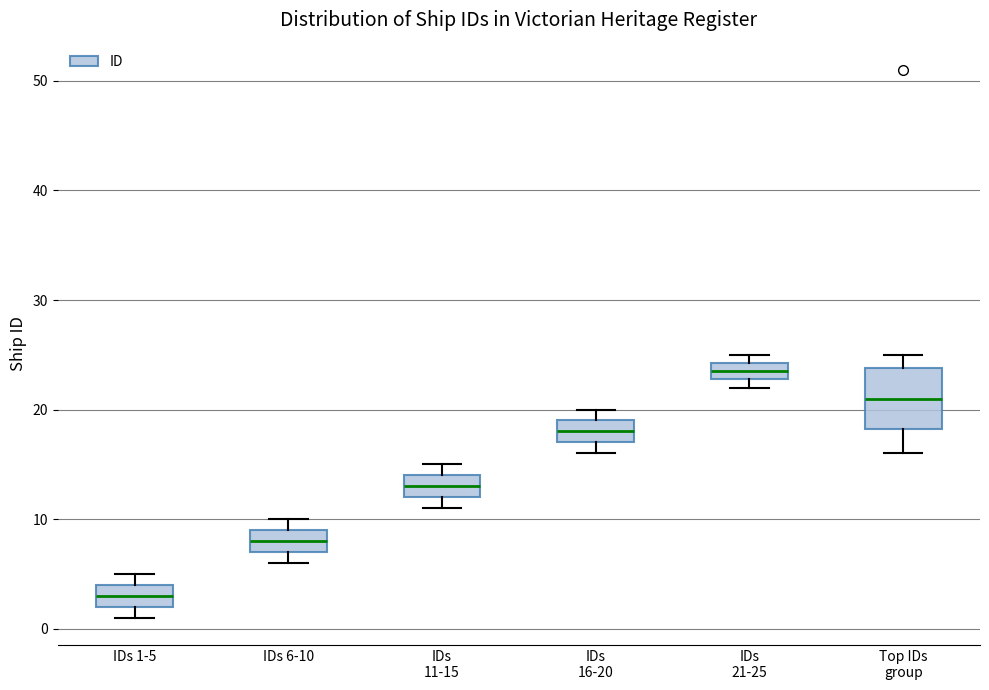

Reading left to right, read every box against the y-axis: the position of its median line, the range the box covers, and the ends of its whiskers. The values are not printed on the chart, so give them approximately, as read against the axis.

IDs 1-5: median 3, box 2 to 4, whiskers 1 to 5
IDs 6-10: median 8, box 7 to 9, whiskers 6 to 10
IDs 11-15: median 13, box 12 to 14, whiskers 11 to 15
IDs 16-20: median 18, box 17 to 19, whiskers 16 to 20
IDs 21-25: median 24 (inside the box), box 23 to 24, whiskers 22 to 25
Top IDs group: median 21, box 18 to 24, whiskers 16 to 25